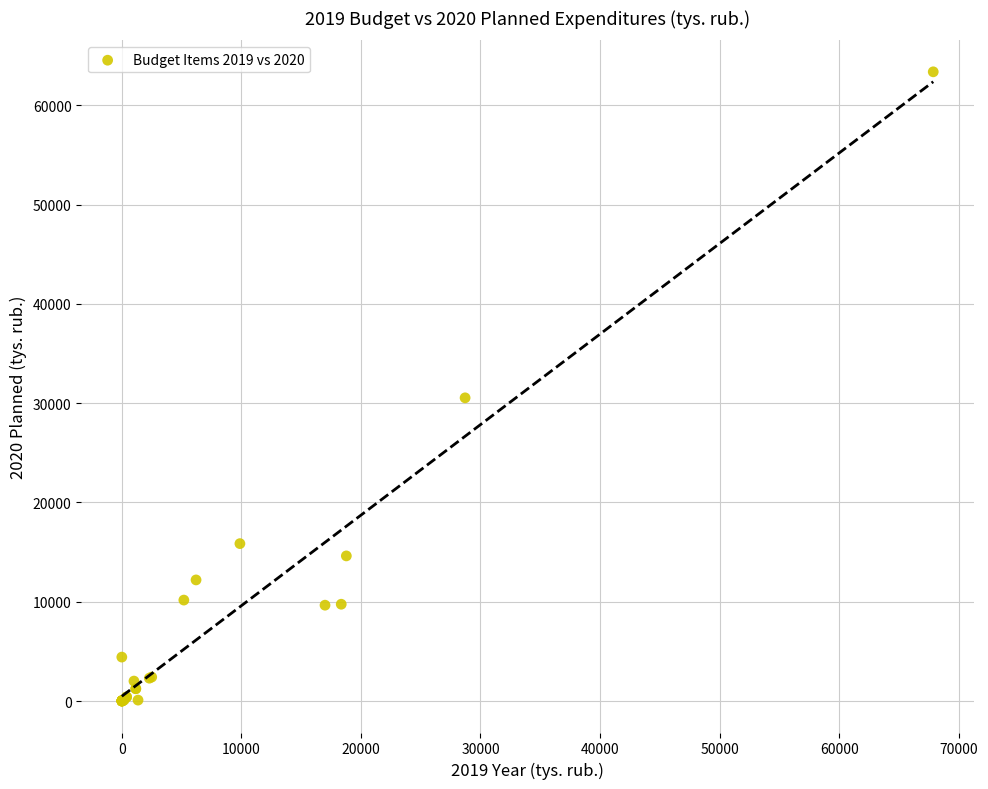

What Y value in the scatter plot is closest to 31688?

30539.9